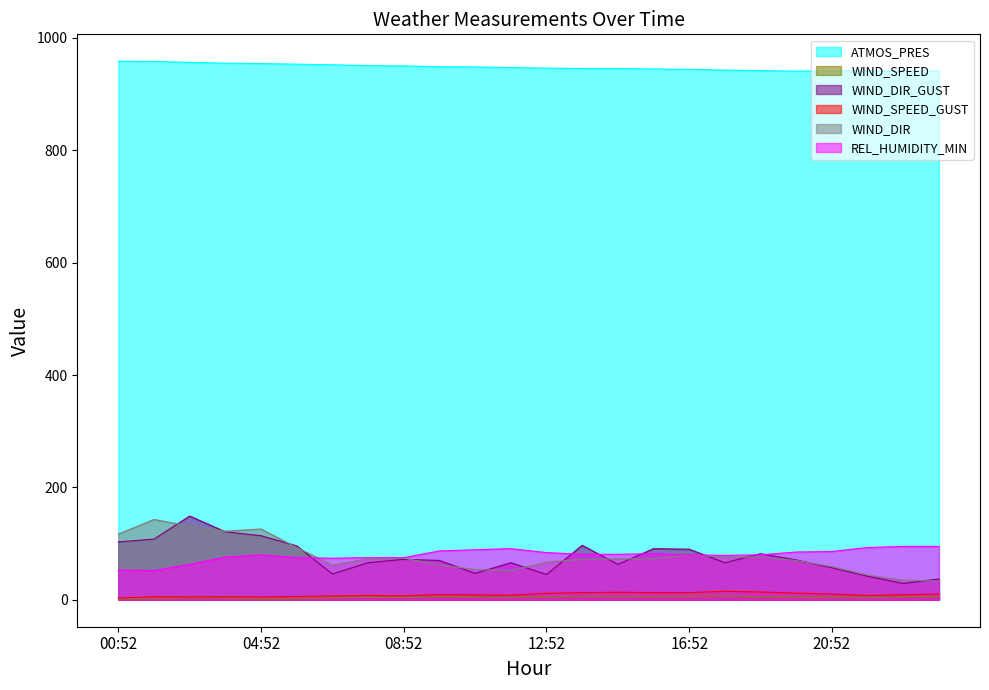

How many values in the WIND_SPEED series exceed 4?

14